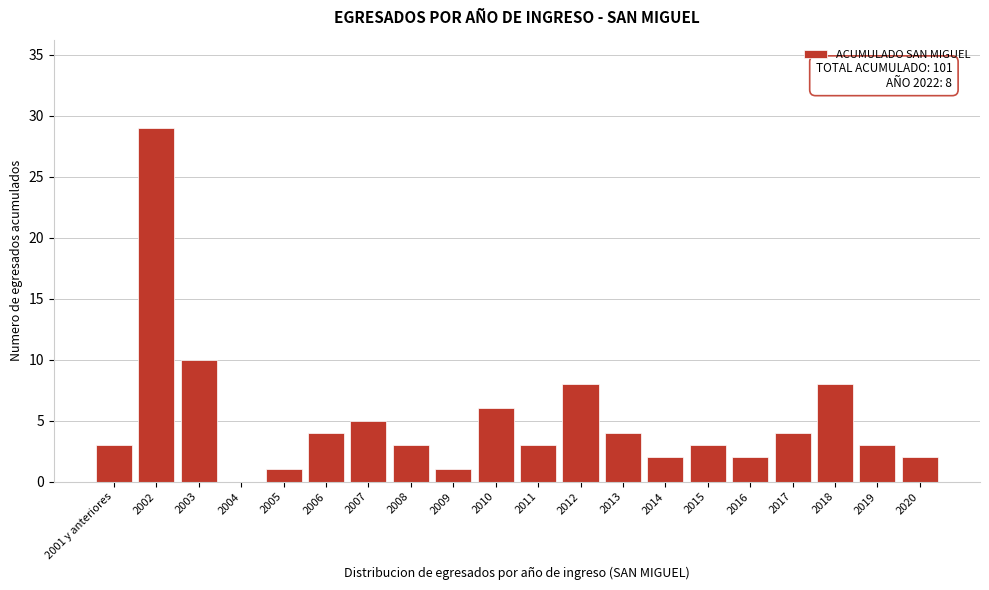

Reading left to right, what are all the values shown in this chart?

2001 y anteriores=3	2002=29	2003=10	2004=0	2005=1	2006=4	2007=5	2008=3	2009=1	2010=6	2011=3	2012=8	2013=4	2014=2	2015=3	2016=2	2017=4	2018=8	2019=3	2020=2